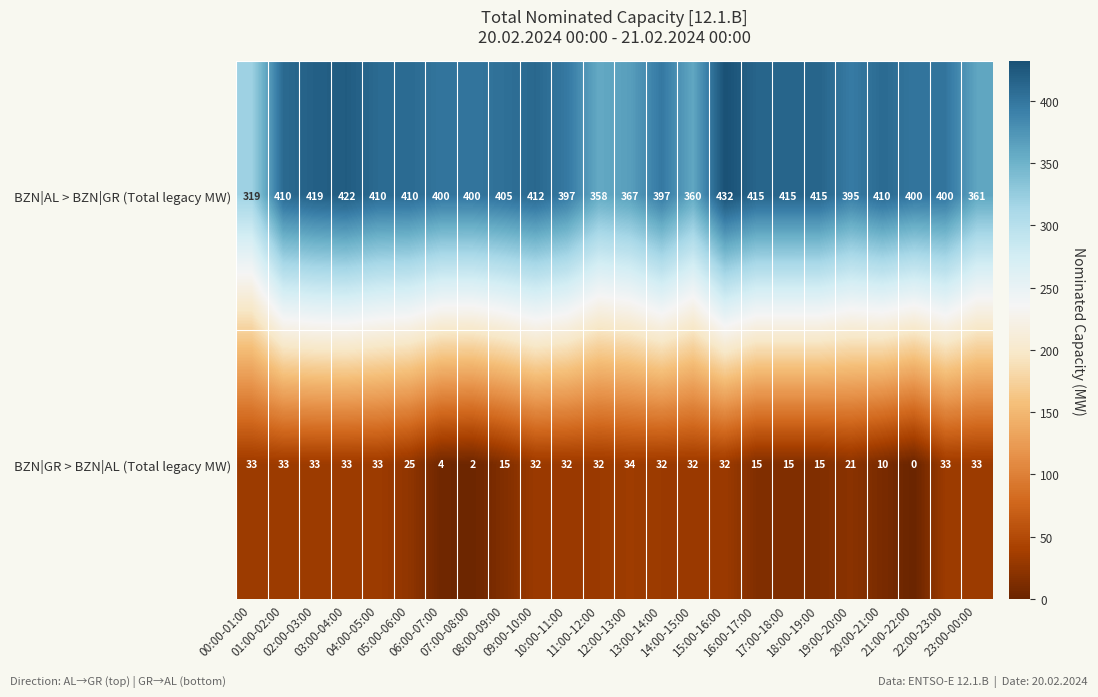

What is the maximum value for BZN|GR > BZN|AL (Total legacy MW)?

34